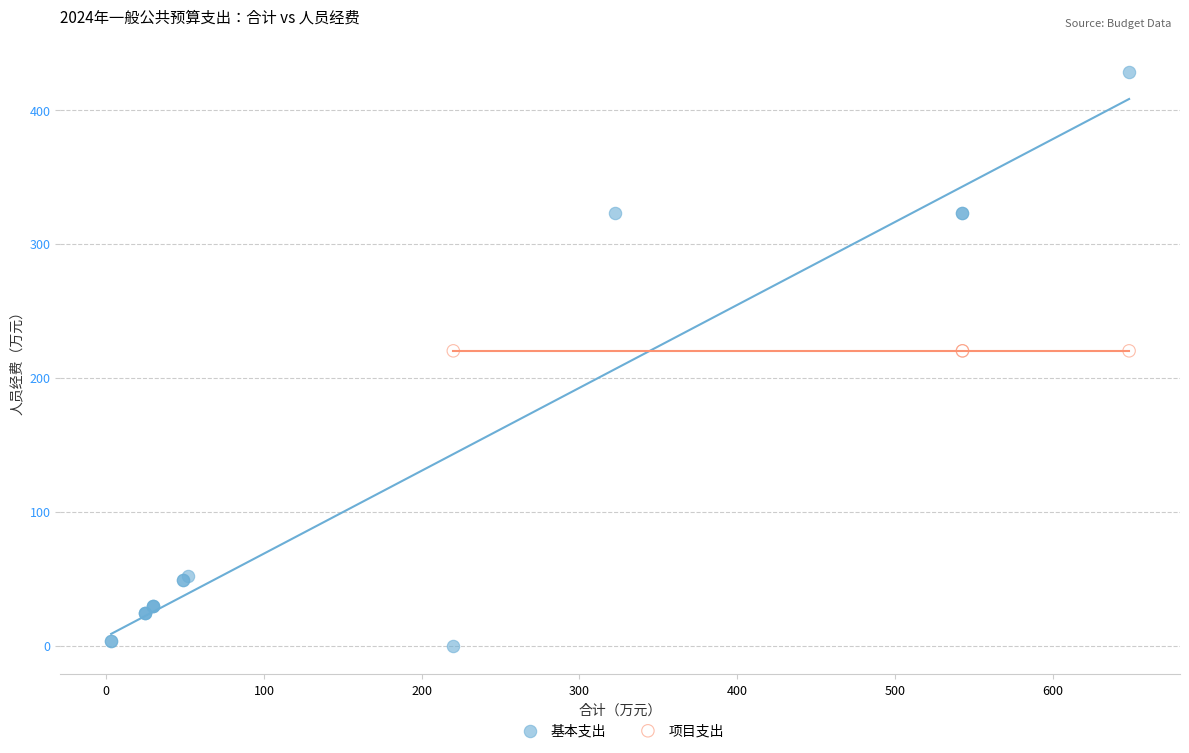

Which series contains the lowest Y value?

基本支出